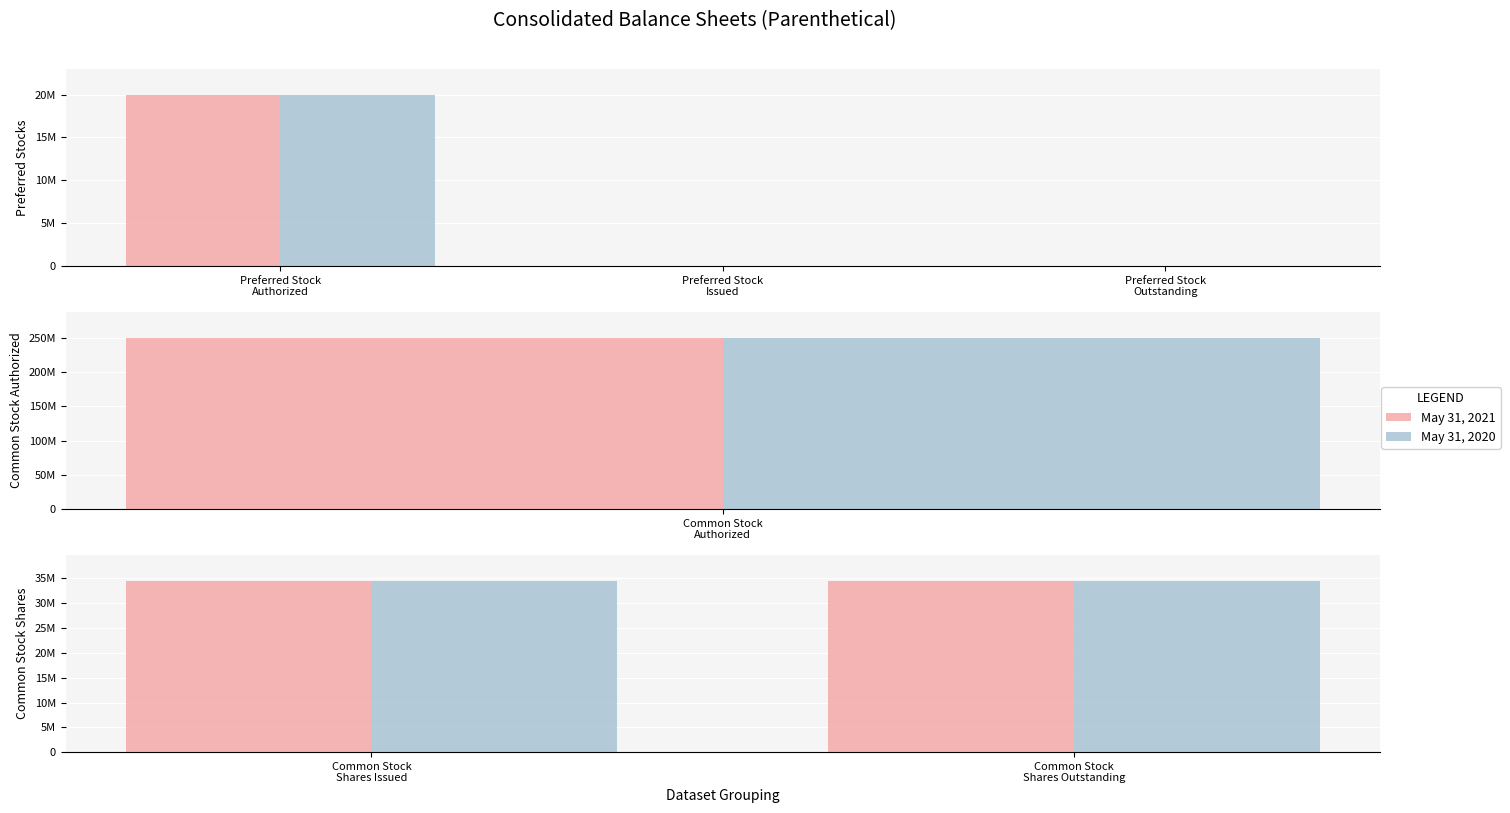

What is the difference between the maximum and minimum values in the May 31, 2021 series?

250000000